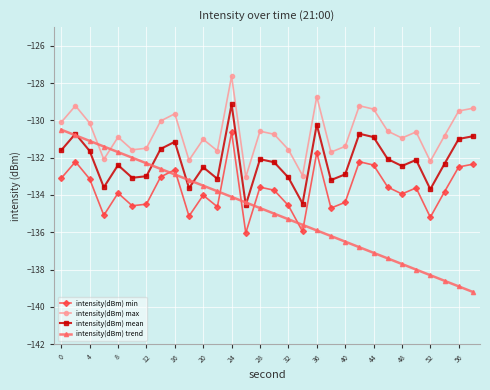

After their last crossing, which series has the higher values: intensity(dBm) trend or intensity(dBm) mean?

intensity(dBm) mean